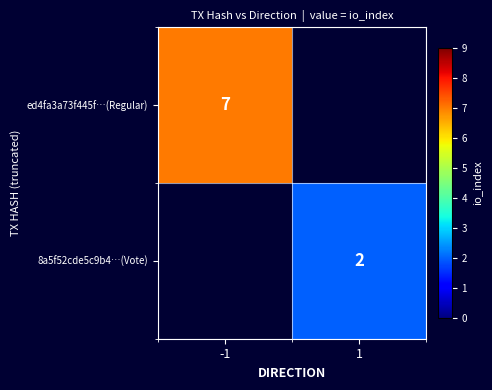

True or false: ed4fa3a73f445f…(Regular) has a value of 11.1 at -1.

False